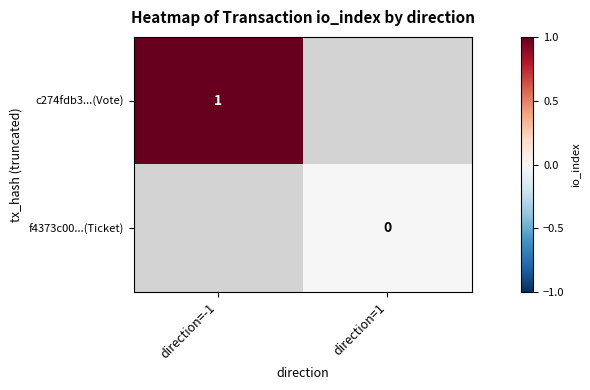

How many categories are shown in the chart?

2